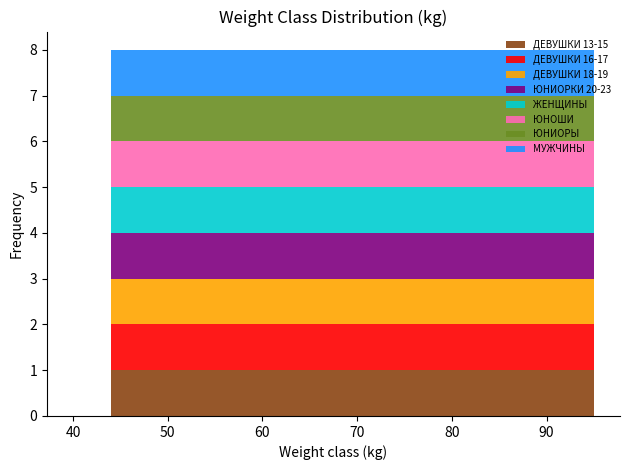

What is the total height of the stacked bar covering 52.0 to 56.0 on the x-axis? Neither the bar edges nor the heights are printed on the chart, so give them approximately, as read against the axes.

8